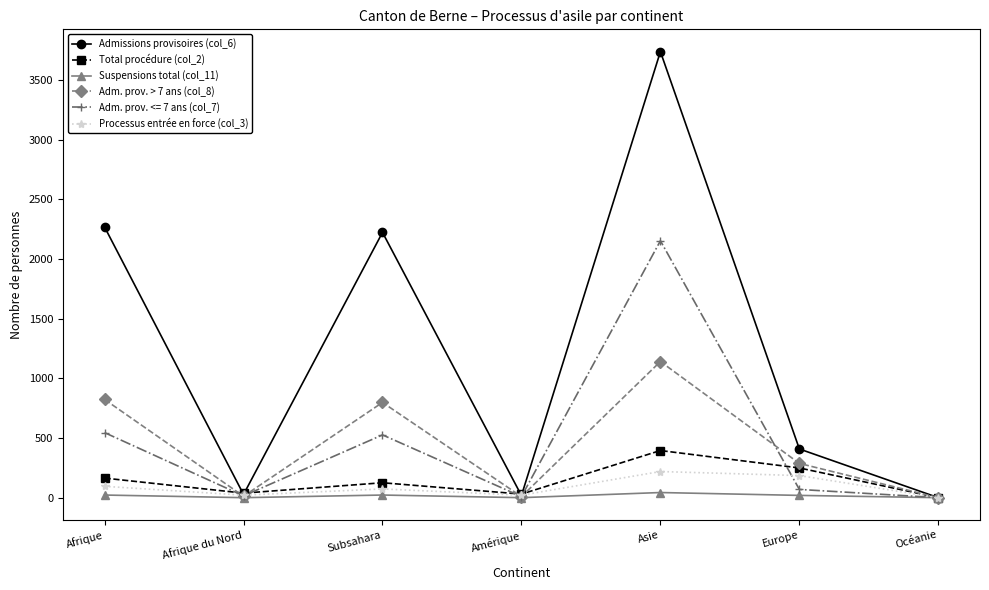

What is the difference between the maximum and minimum values in the Admissions provisoires (col_6) series?

3738